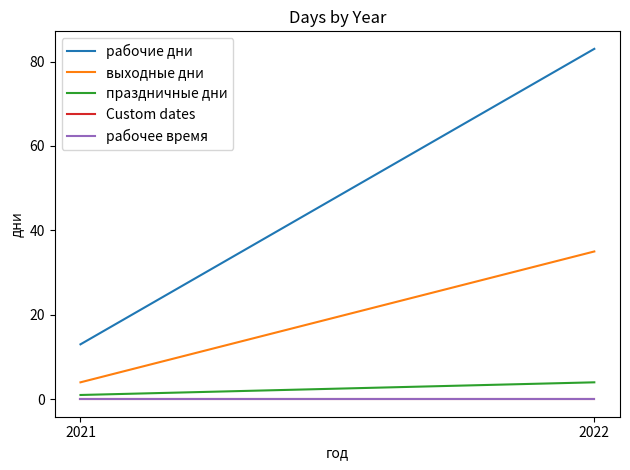

Rank the series by their maximum value, from highest to lowest.

рабочие дни, выходные дни, праздничные дни, Custom dates, рабочее время